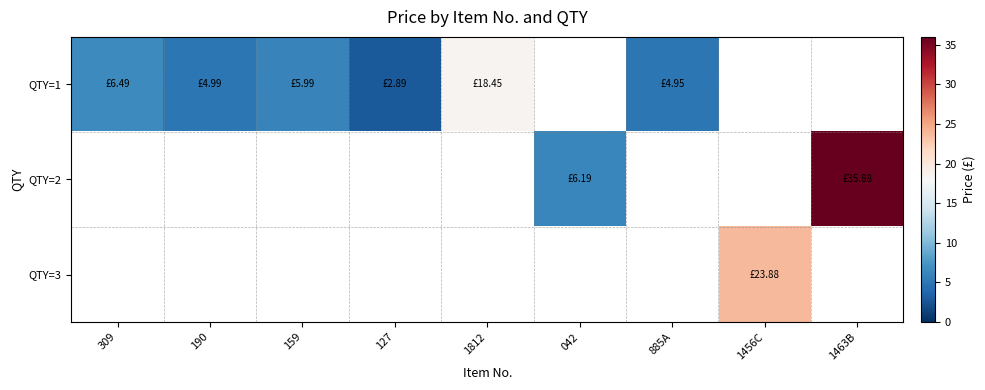

How many data points does each series have?

9